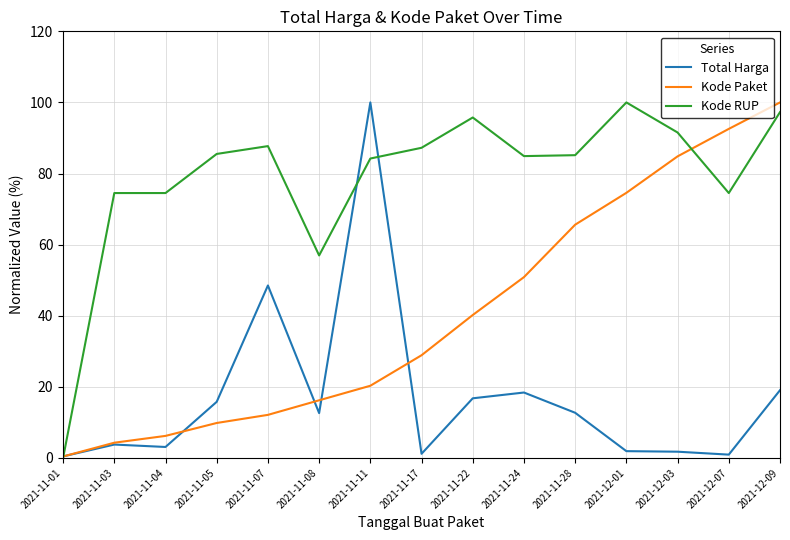

At which label does Kode RUP reach its minimum?

2021-11-01